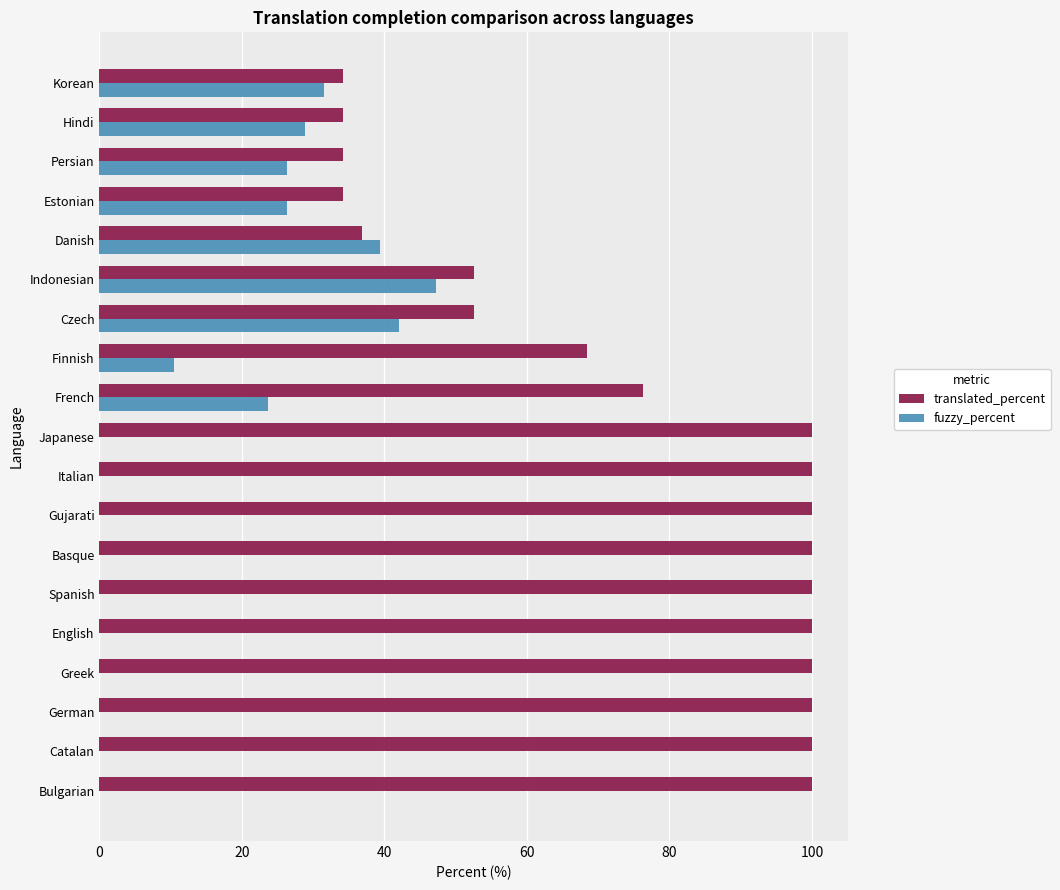

Is the value of translated_percent at Italian greater than the value of fuzzy_percent at Danish?

Yes